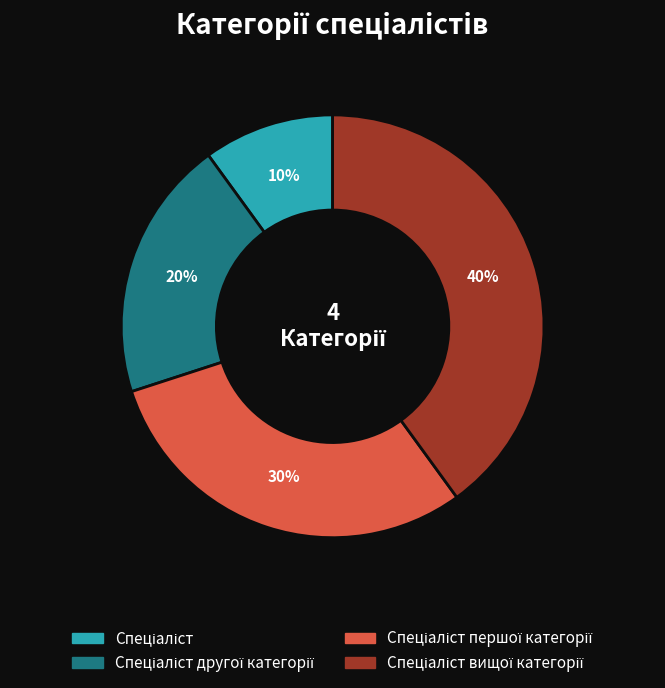

Is there any slice that represents more than half of the pie?

No